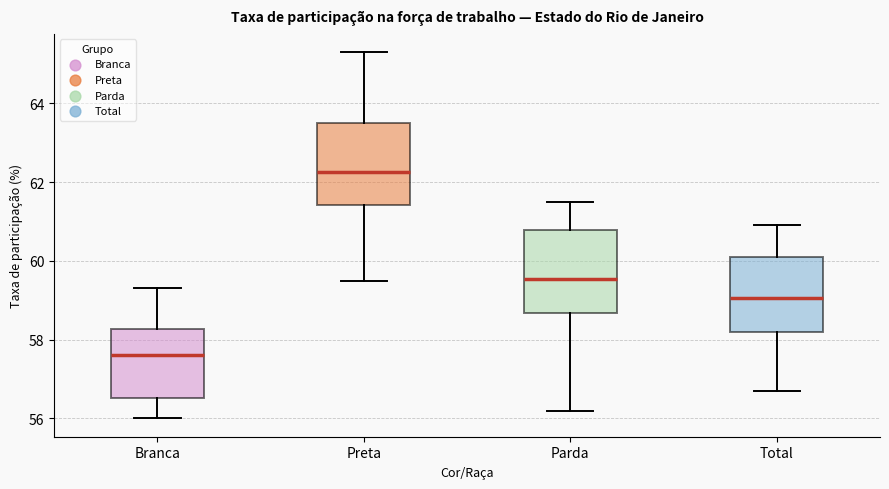

Reading left to right, read every box against the y-axis: the position of its median line, the range the box covers, and the ends of its whiskers. The values are not printed on the chart, so give them approximately, as read against the axis.

Branca: median 57.6, box 56.6 to 58.2, whiskers 56.0 to 59.4
Preta: median 62.2, box 61.4 to 63.6, whiskers 59.6 to 65.4
Parda: median 59.6, box 58.6 to 60.8, whiskers 56.2 to 61.6
Total: median 59.0, box 58.2 to 60.2, whiskers 56.8 to 61.0